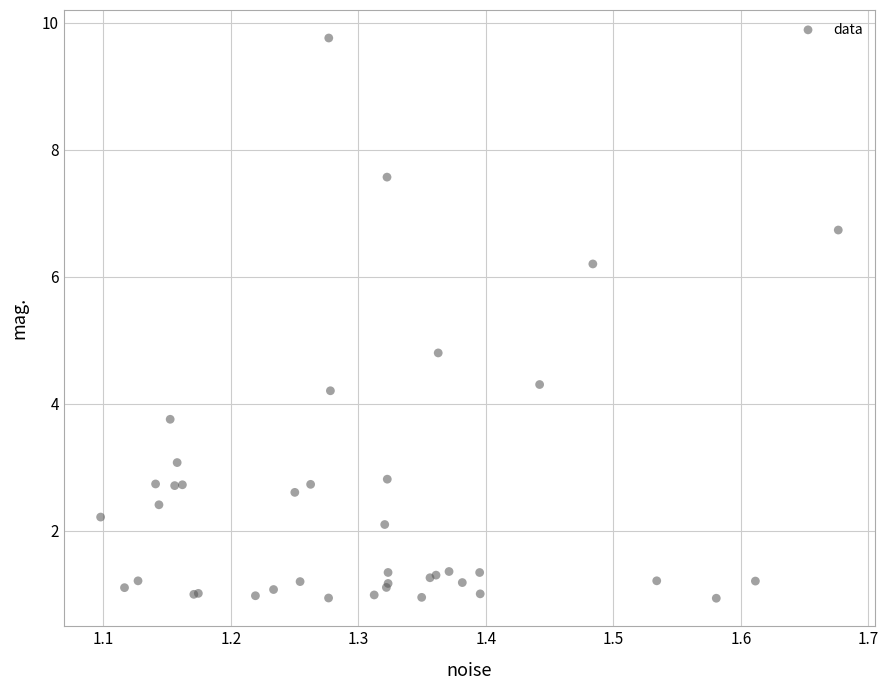

What Y value in the scatter plot is closest to 5?

4.8